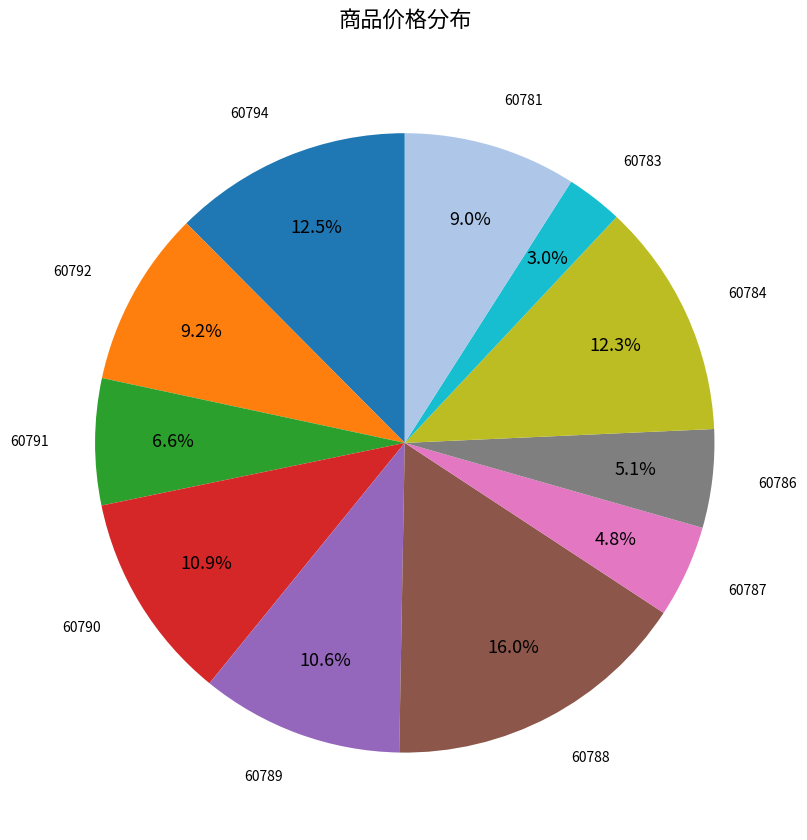

Is there a majority slice in this chart?

No